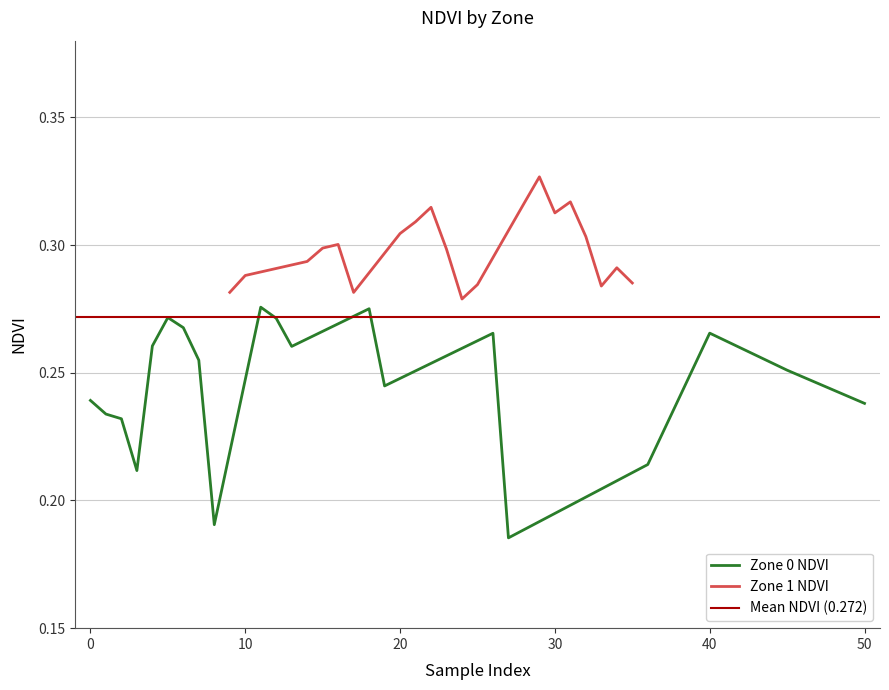

Reading left to right, what are all the values shown in this chart?

Zone 0 NDVI: 0.2	0.2	0.2	0.2	0.3	0.3	0.3	0.3	0.2	0.3	0.3	0.3	0.3	0.2	0.3	0.2	0.2	0.3	0.3	0.2
Zone 1 NDVI: 0.3	0.3	0.3	0.3	0.3	0.3	0.3	0.3	0.3	0.3	0.3	0.3	0.3	0.3	0.3	0.3	0.3	0.3	0.3	0.3